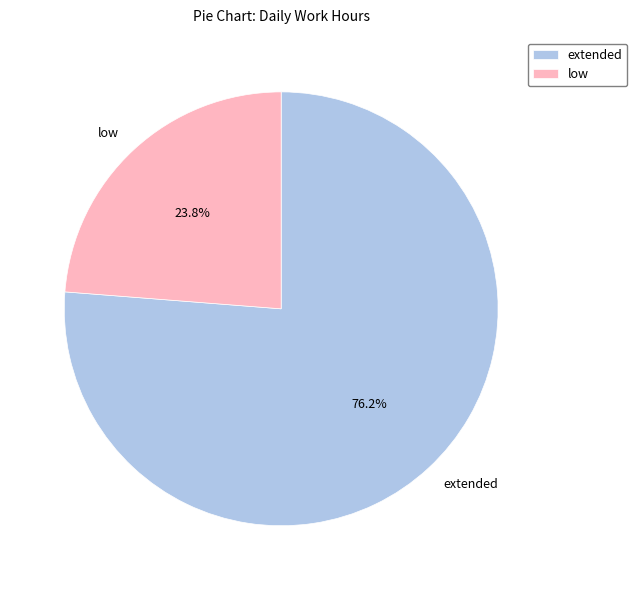

What is the ratio of the value at low to the value at extended?

0.3